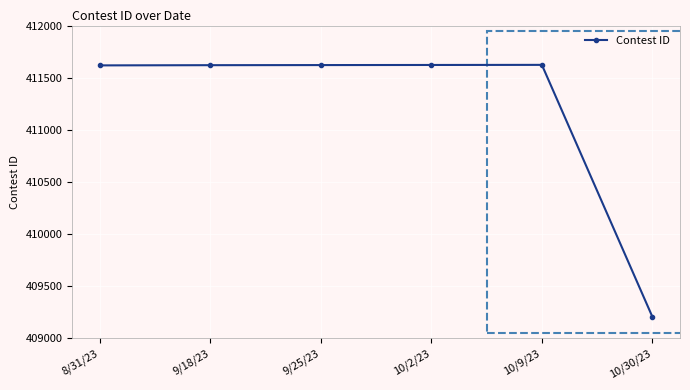

What is the difference between the maximum and second lowest values?

5